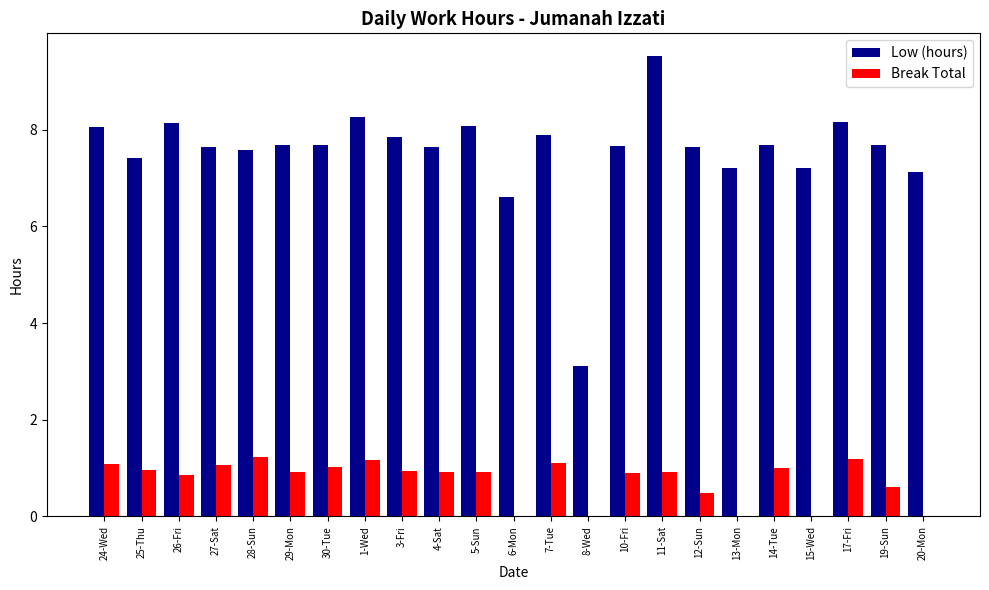

What is the spread (max minus min) of values at 14-Tue?

6.7